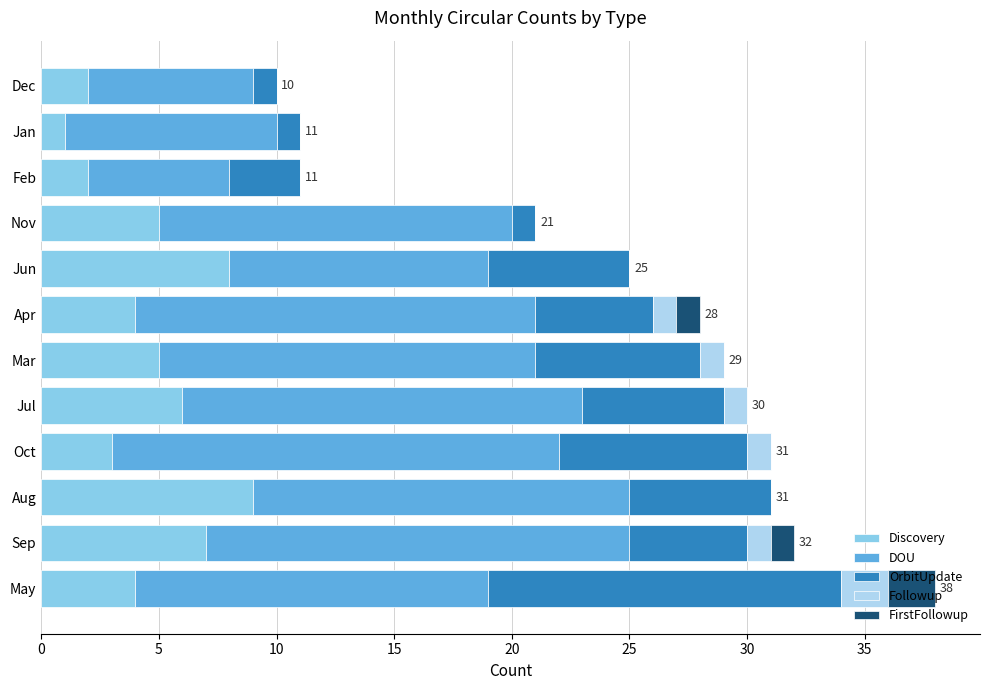

Is it true that Discovery equals 2 at Feb?

True